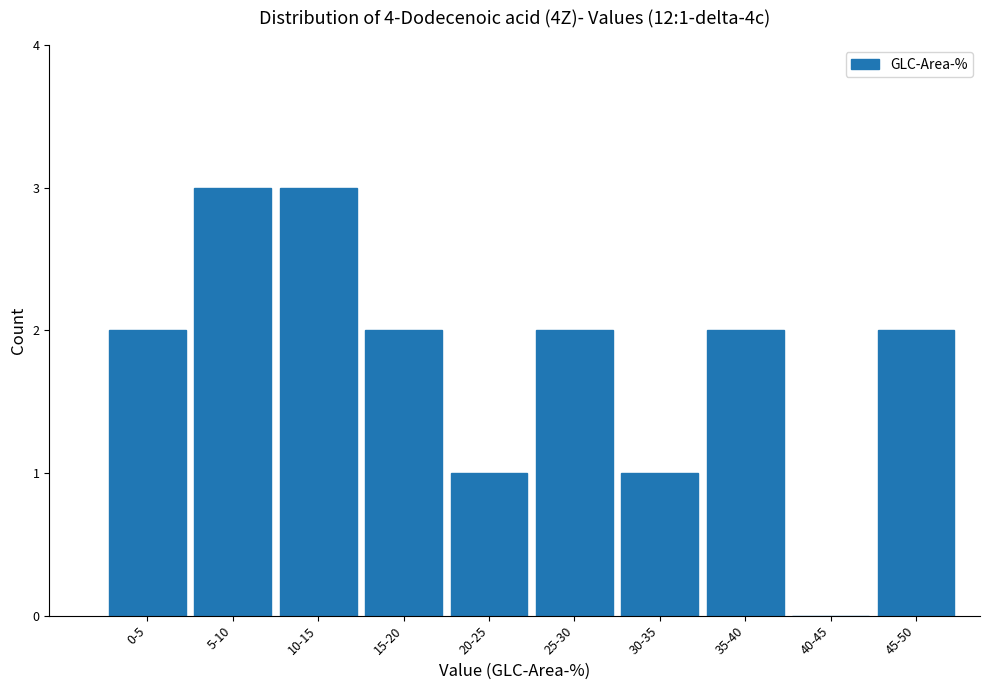

The chart shows a value of 2 at 15-20. True or false?

True